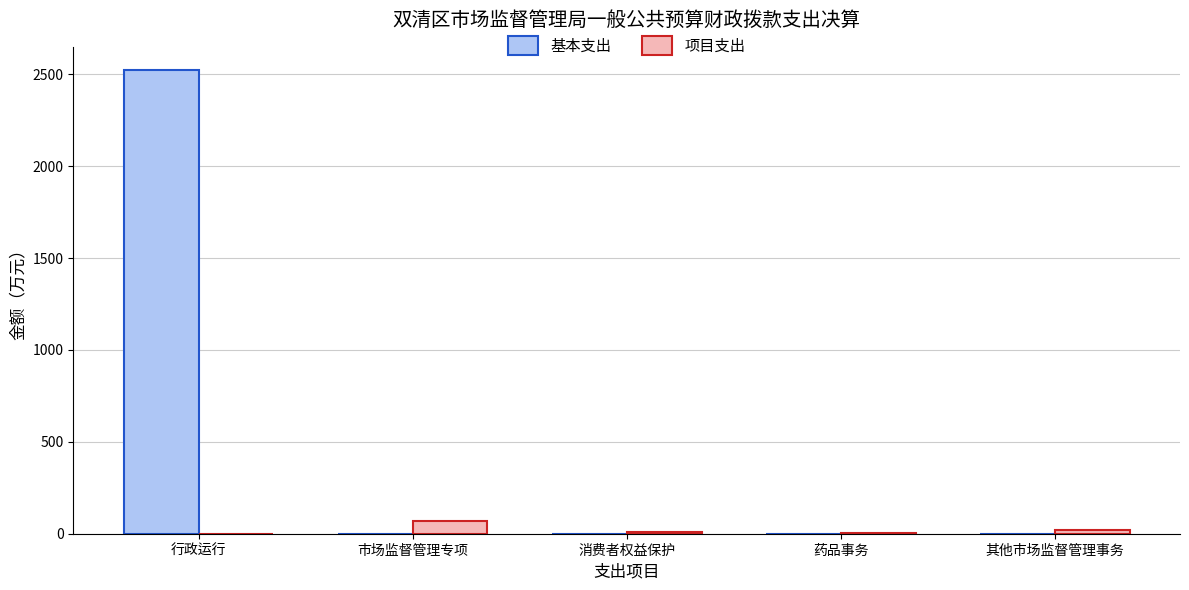

What is the sum of all 项目支出 values?

97.3